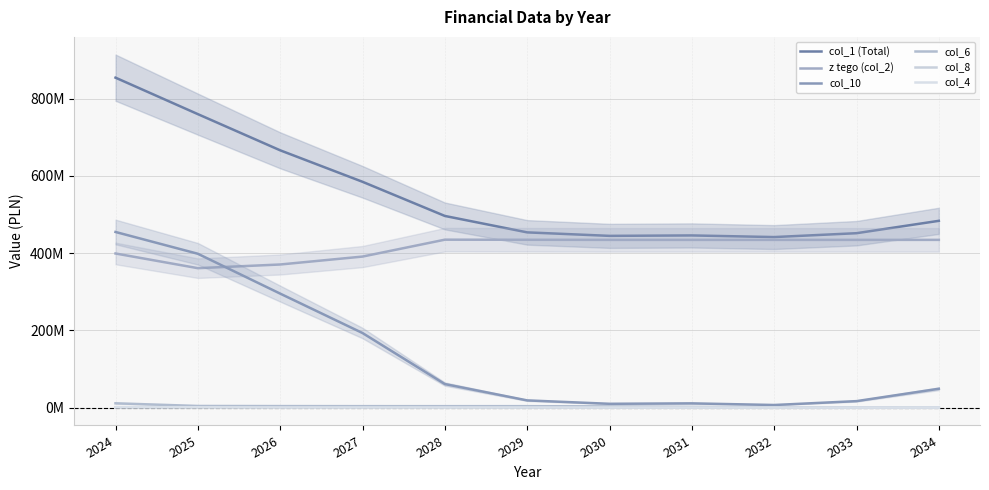

How many lines are shown in the chart?

6